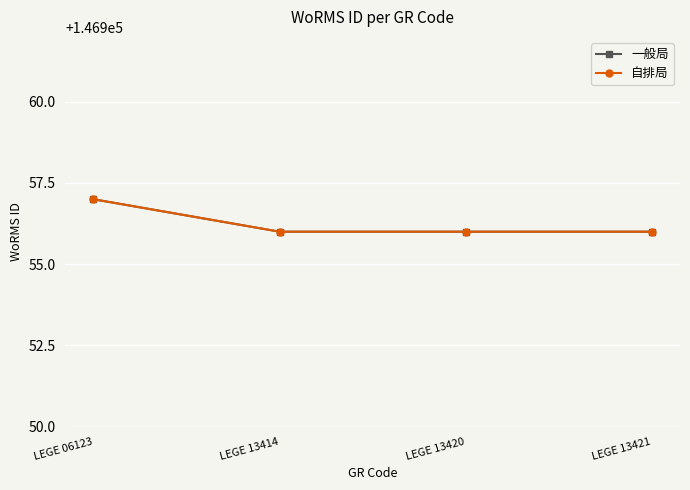

How many lines are shown in the chart?

2